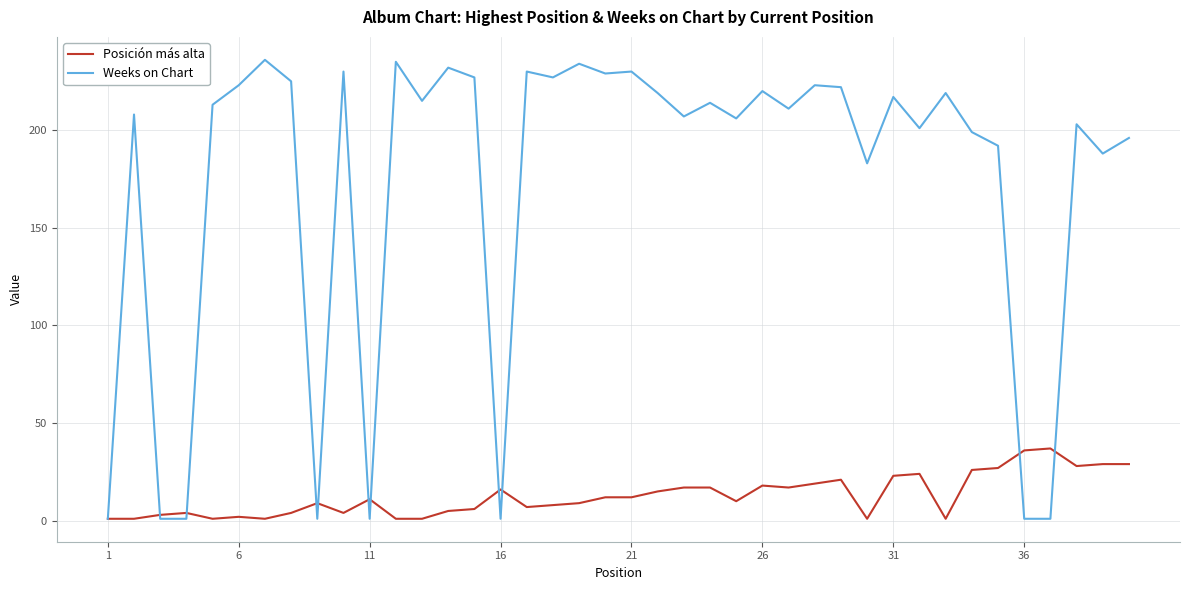

Which series has the largest range (max minus min)?

Weeks on Chart